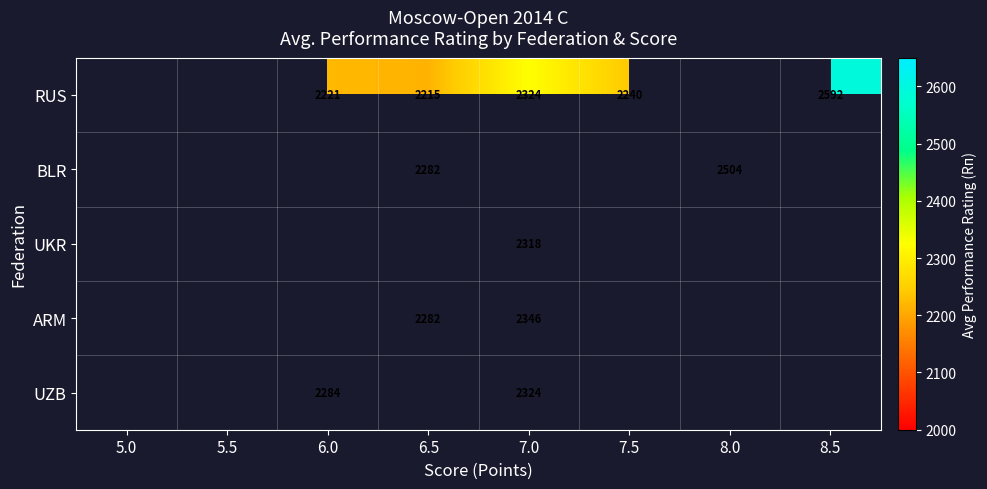

Which label corresponds to the smallest value in the chart?

6.5